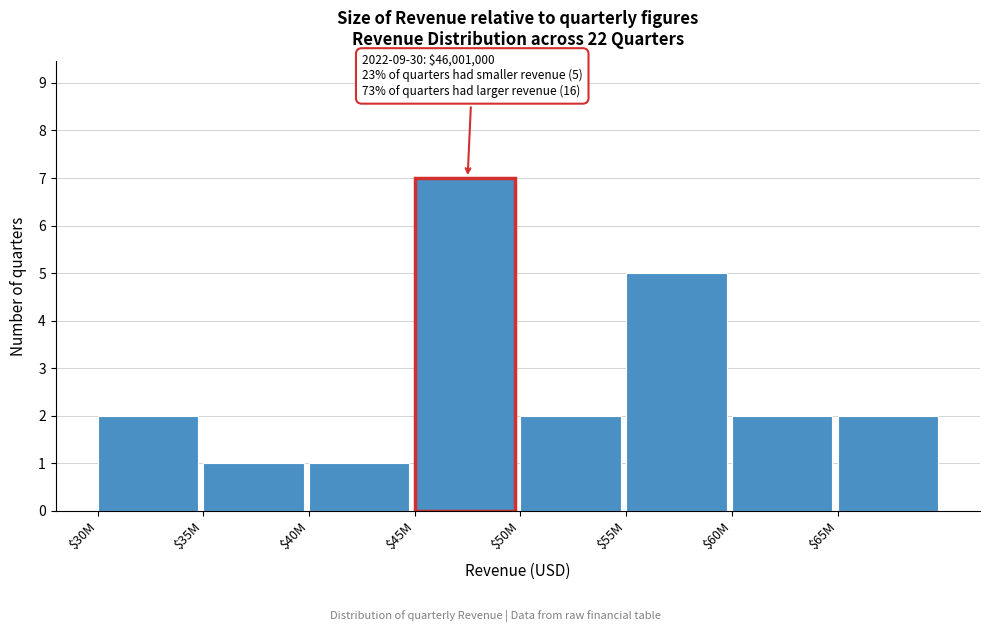

Reading left to right, transcribe all the data shown in this chart.

2	1	1	7	2	5	2	2